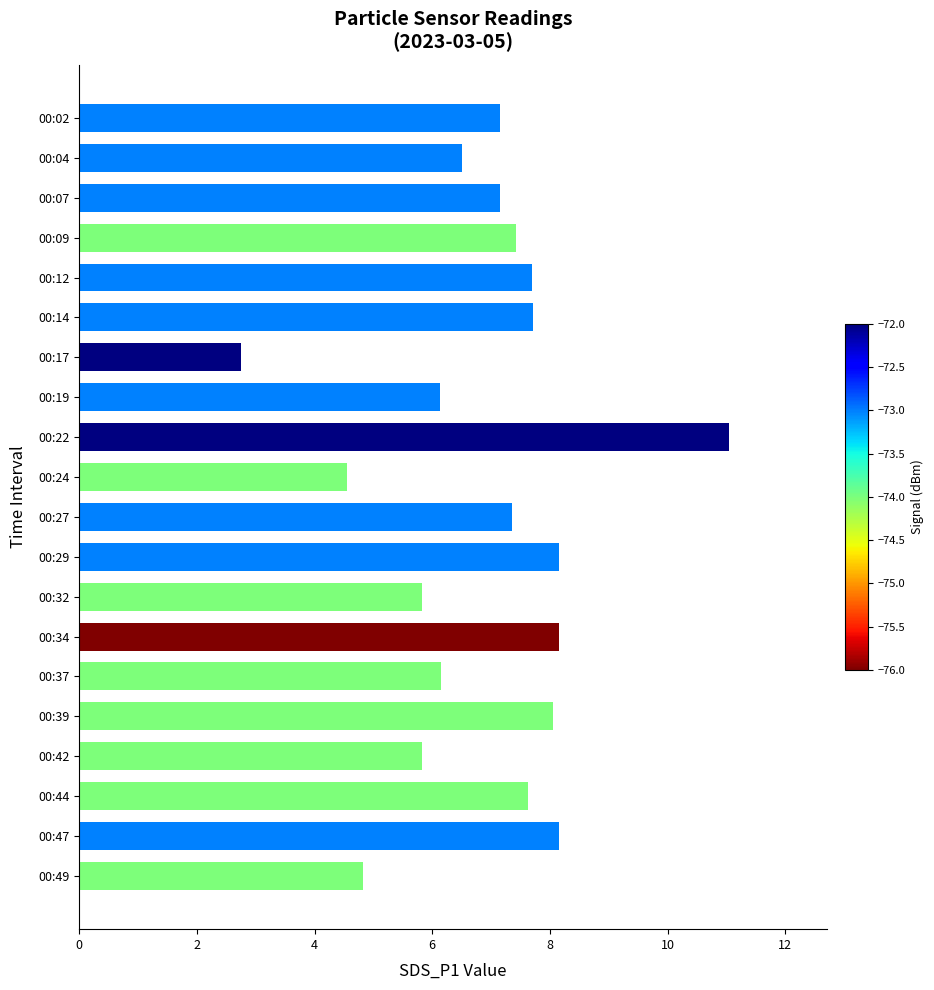

What is the difference between the maximum and minimum values?

8.3